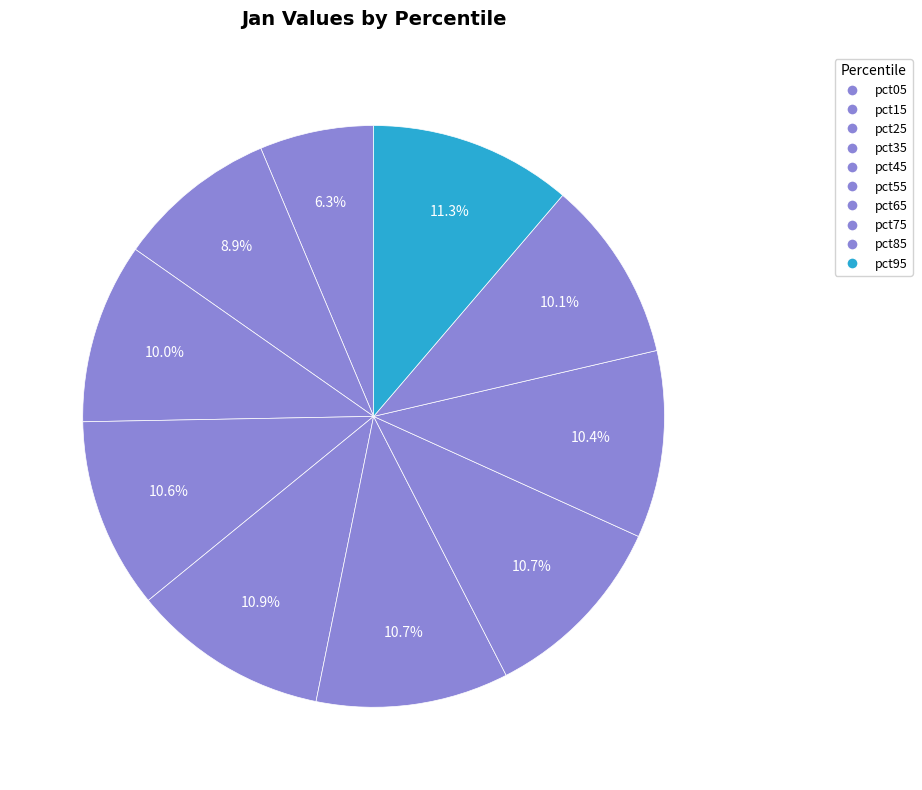

Does any single category account for the majority?

No